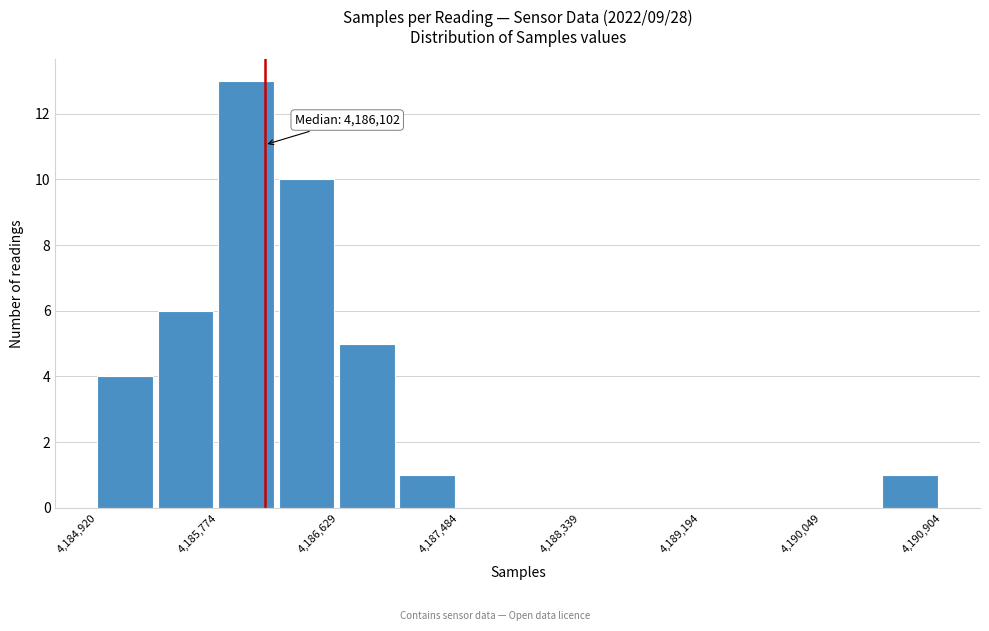

Over which range of the x-axis is the bar tallest?

4185800 to 4186200